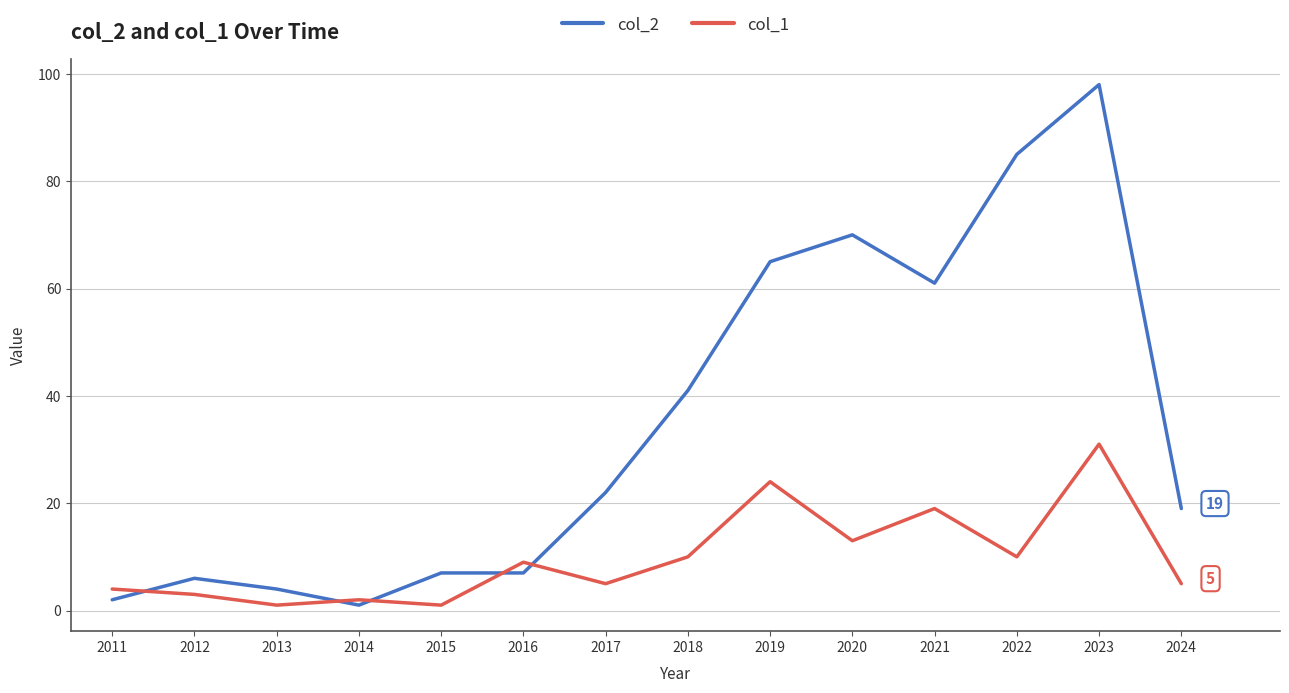

Reading right to left, extract all data points from this chart.

col_2: 2024=19	2023=98	2022=85	2021=61	2020=70	2019=65	2018=41	2017=22	2016=7	2015=7	2014=1	2013=4	2012=6	2011=2
col_1: 2024=5	2023=31	2022=10	2021=19	2020=13	2019=24	2018=10	2017=5	2016=9	2015=1	2014=2	2013=1	2012=3	2011=4